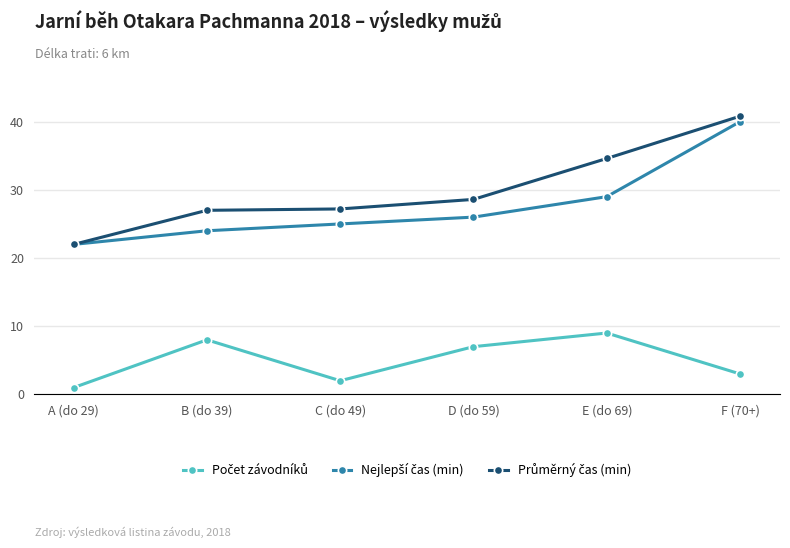

What is the difference between the highest and lowest values at E (do 69)?

25.6